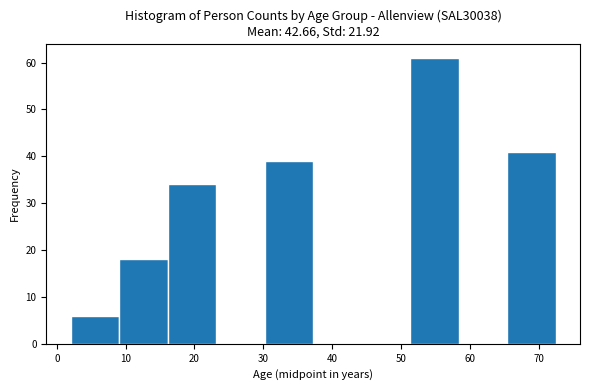

Reading left to right, list every bar in this chart as the range it spans on the x-axis followed by its height. Neither the bar edges nor the heights are printed on the chart, so give them approximately, as read against the axes.

2 to 9: 6
9 to 16: 18
16 to 23: 34
23 to 30: 0
30 to 37: 39
37 to 44: 0
44 to 51: 0
51 to 58: 61
58 to 65: 0
65 to 73: 41